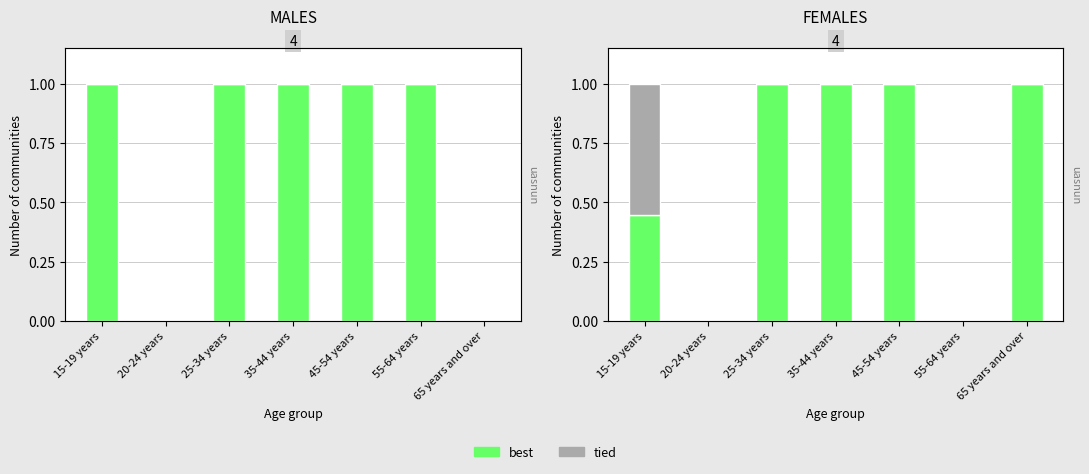

True or false: Unpaid assistance not stated has a value of 0.0 at 55-64 years.

True